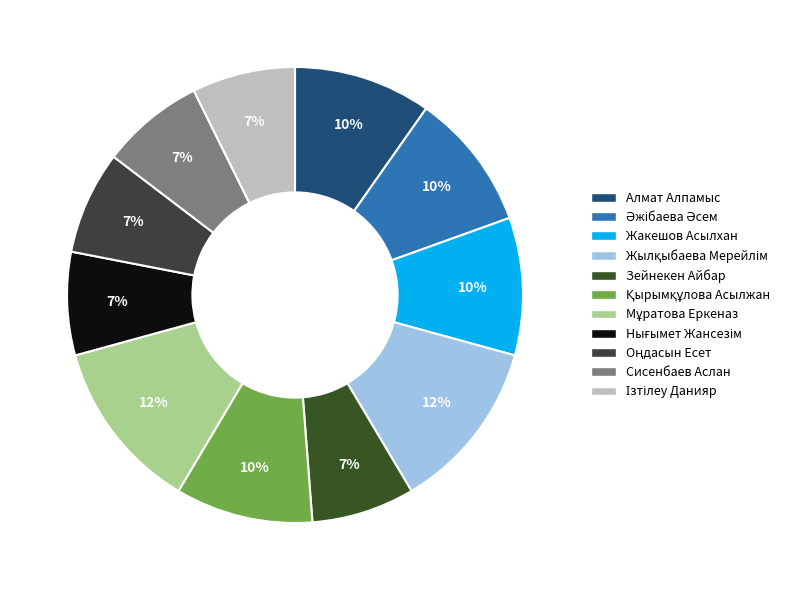

Rank the categories by value from lowest to highest.

Зейнекен Айбар, Нығымет Жансезім, Оңдасын Есет, Сисенбаев Аслан, Ізтілеу Данияр, Алмат Алпамыс, Әжібаева Әсем, Жакешов Асылхан, Қырымқұлова Асылжан, Жылқыбаева Мерейлім, Мұратова Еркеназ